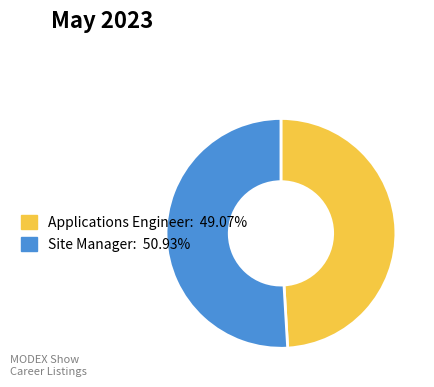

Is there any slice that represents more than half of the pie?

Yes